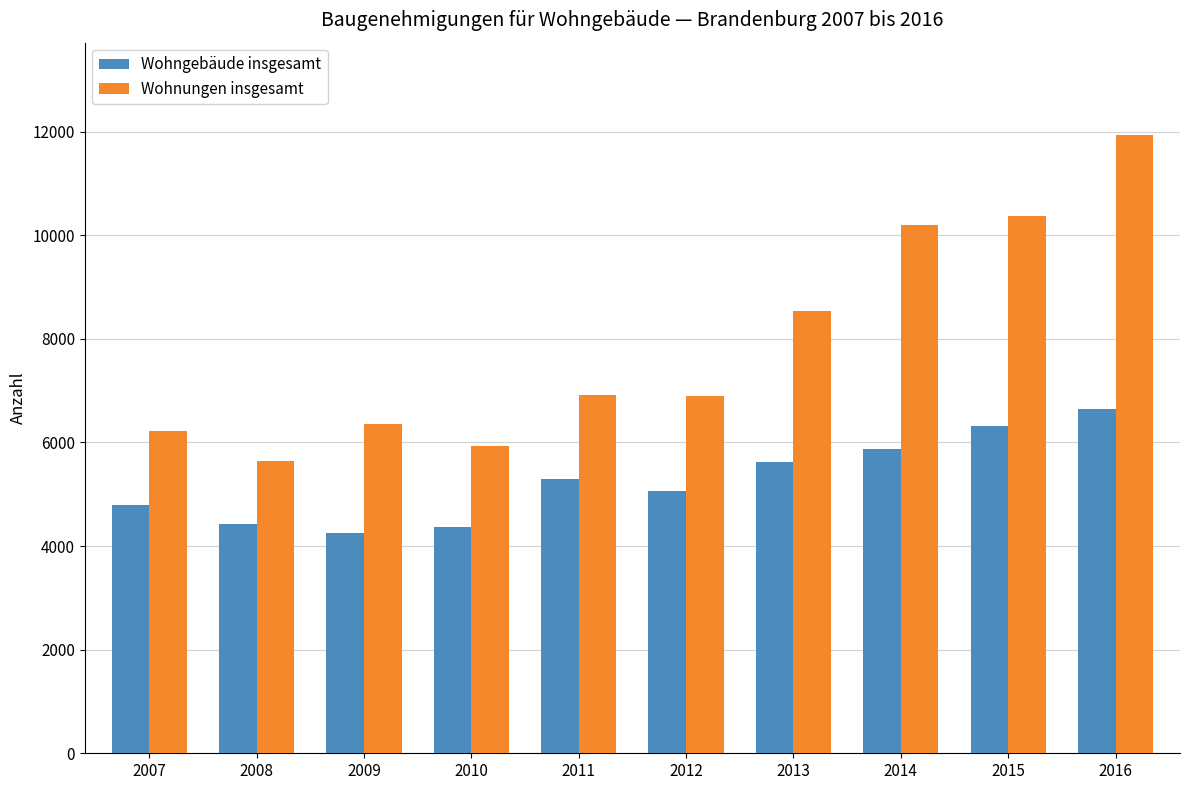

What are all the series names shown in the legend?

Wohngebäude insgesamt, Wohnungen insgesamt